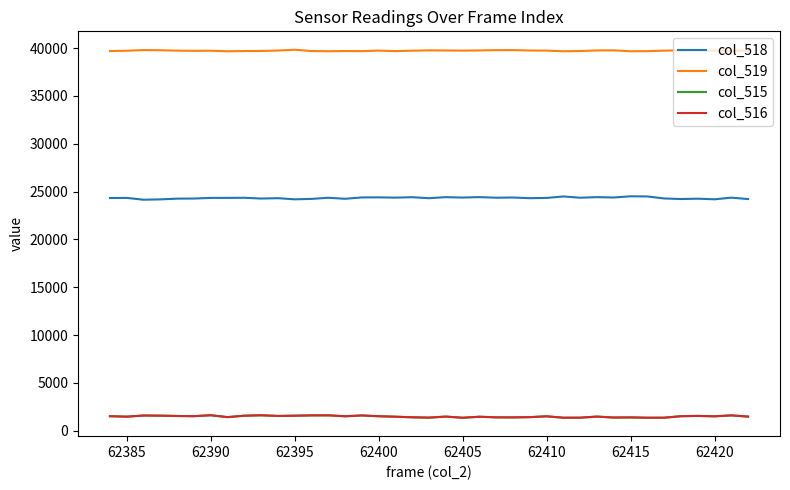

Which series has the largest total across all categories?

col_519